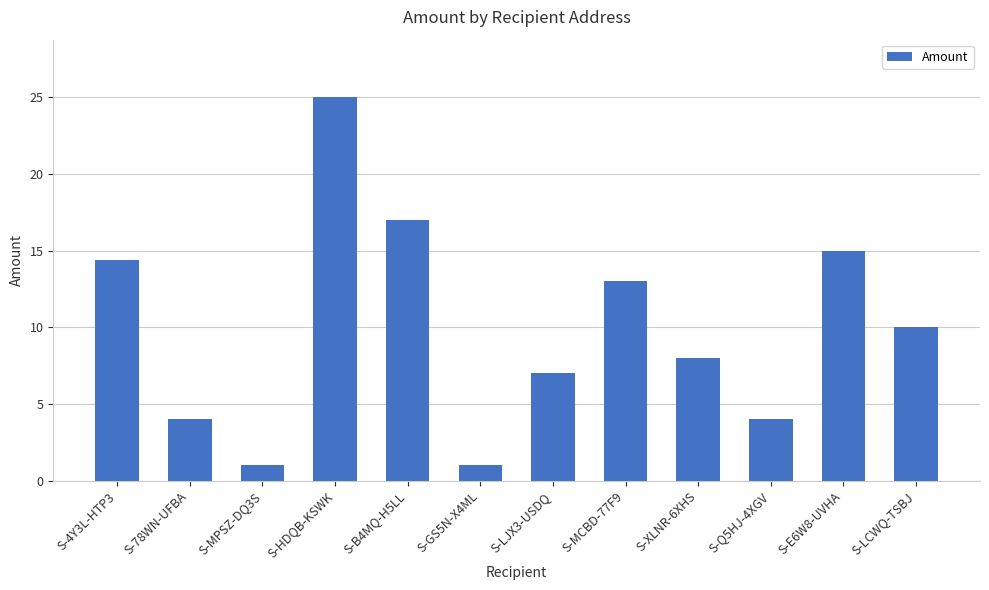

What is the sum of all values?

119.4